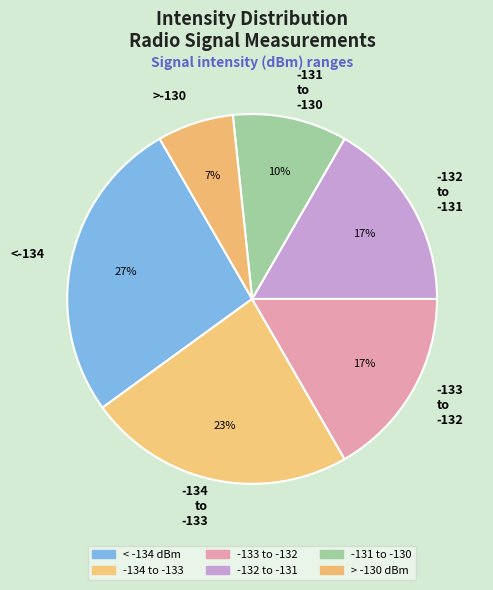

Between <-134 and -131 to -130, which is larger?

<-134